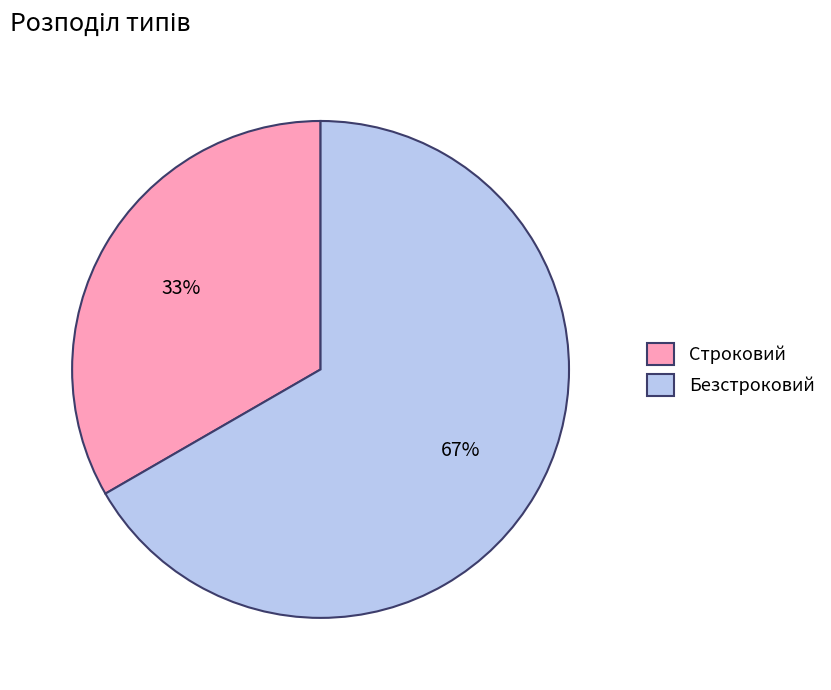

To the nearest percent, what percentage of the pie is Строковий?

33%